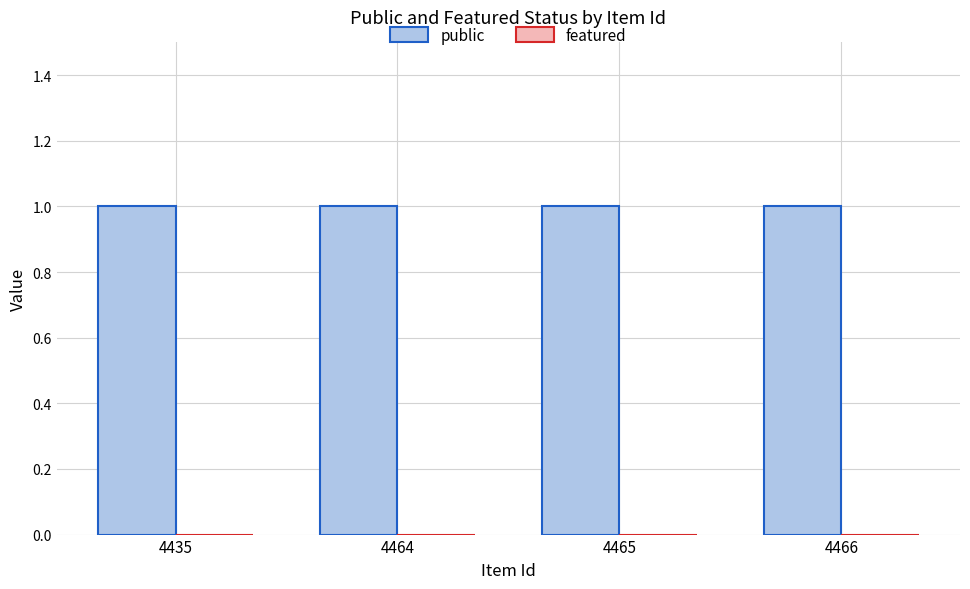

Which series has the largest range (max minus min)?

public